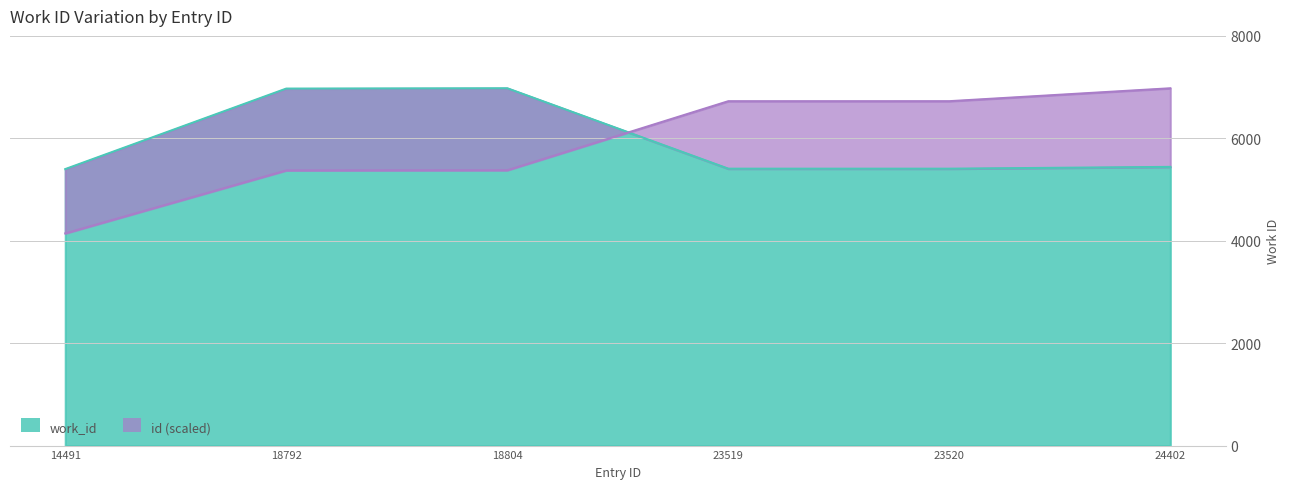

Rank the series at 14491 from highest to lowest value.

work_id, id